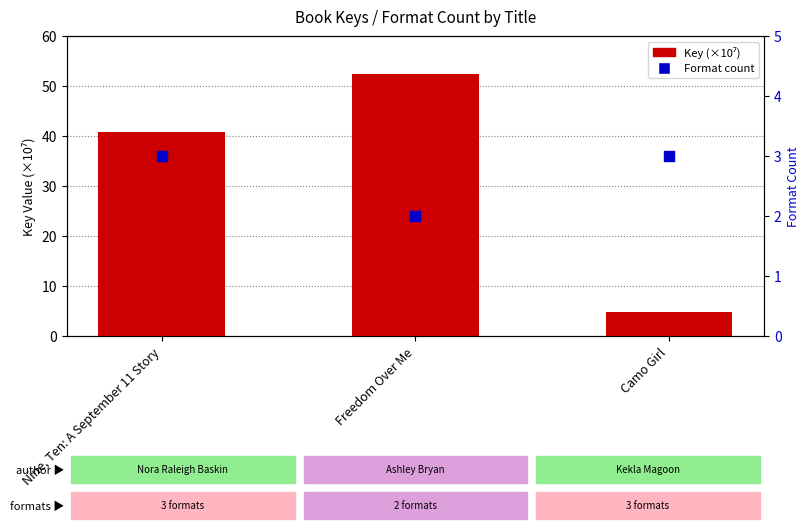

At which category is the sum across all series the highest?

Freedom Over Me